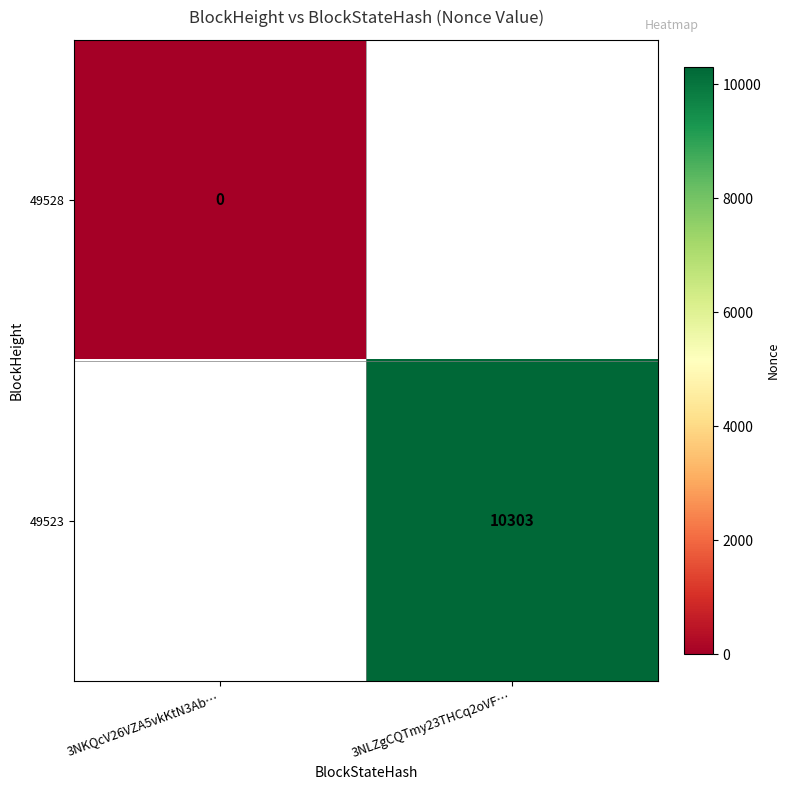

Which category has the highest value in the 49528 series?

3NKQcV26VZA5vkKtN3Ab…